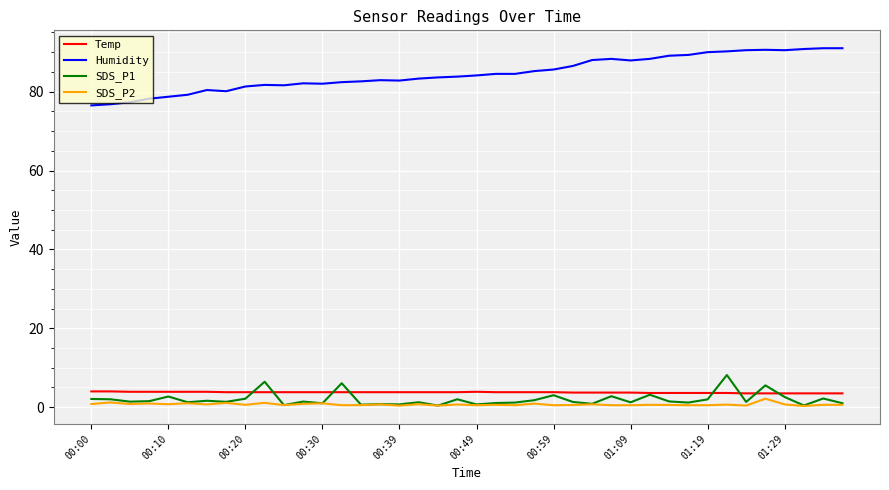

Which series has the widest spread of values?

Humidity